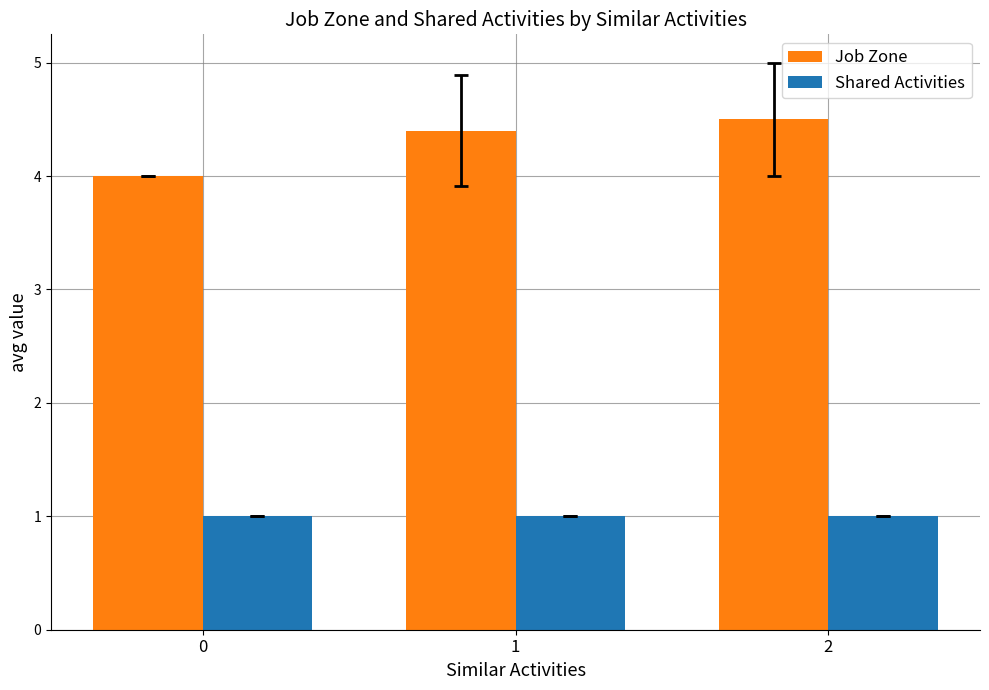

What is the spread (max minus min) of values at 1?

3.4